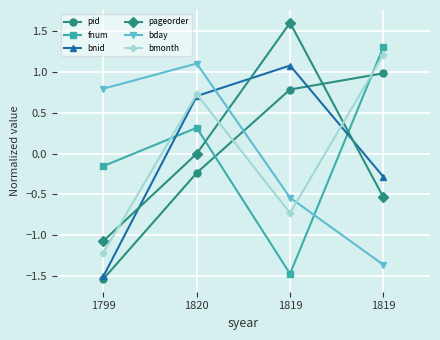

What are all the series names shown in the legend?

pid, fnum, bnid, pageorder, bday, bmonth